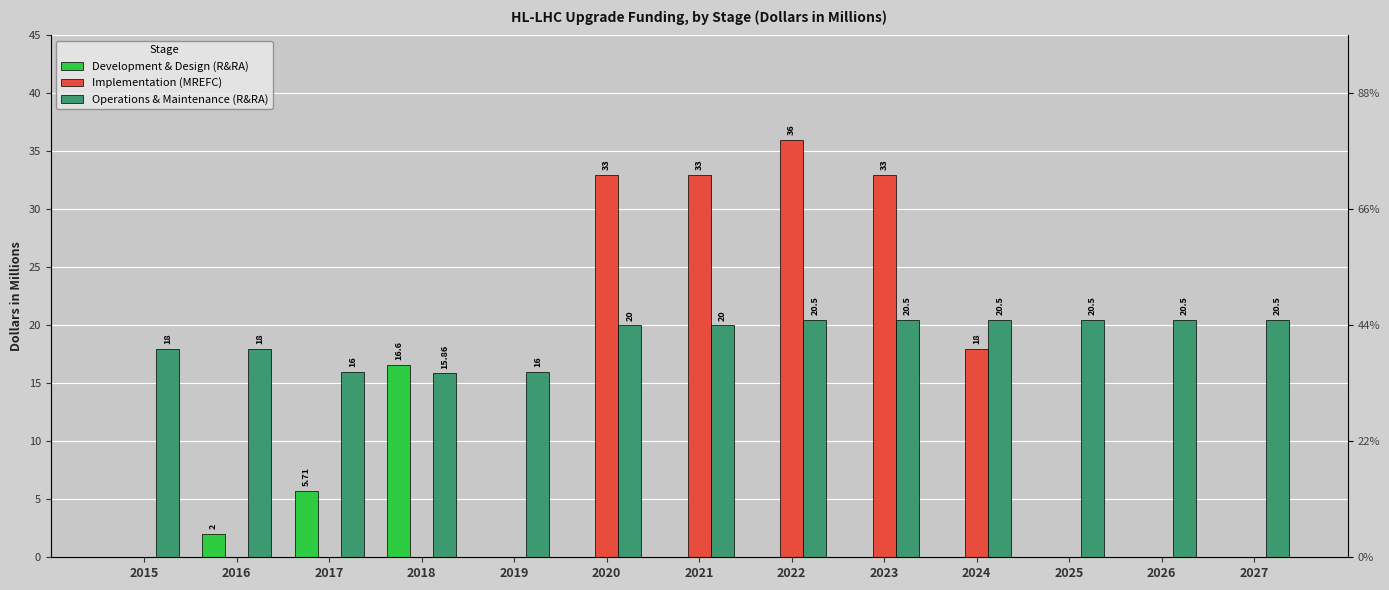

Reading left to right, what are all the values shown in this chart?

Development & Design (R&RA): 2015=0.0	2016=2.0	2017=5.7	2018=16.6	2019=0.0	2020=0.0	2021=0.0	2022=0.0	2023=0.0	2024=0.0	2025=0.0	2026=0.0	2027=0.0
Implementation (MREFC): 2015=0.0	2016=0.0	2017=0.0	2018=0.0	2019=0.0	2020=33.0	2021=33.0	2022=36.0	2023=33.0	2024=18.0	2025=0.0	2026=0.0	2027=0.0
Operations & Maintenance (R&RA): 2015=18.0	2016=18.0	2017=16.0	2018=15.9	2019=16.0	2020=20.0	2021=20.0	2022=20.5	2023=20.5	2024=20.5	2025=20.5	2026=20.5	2027=20.5